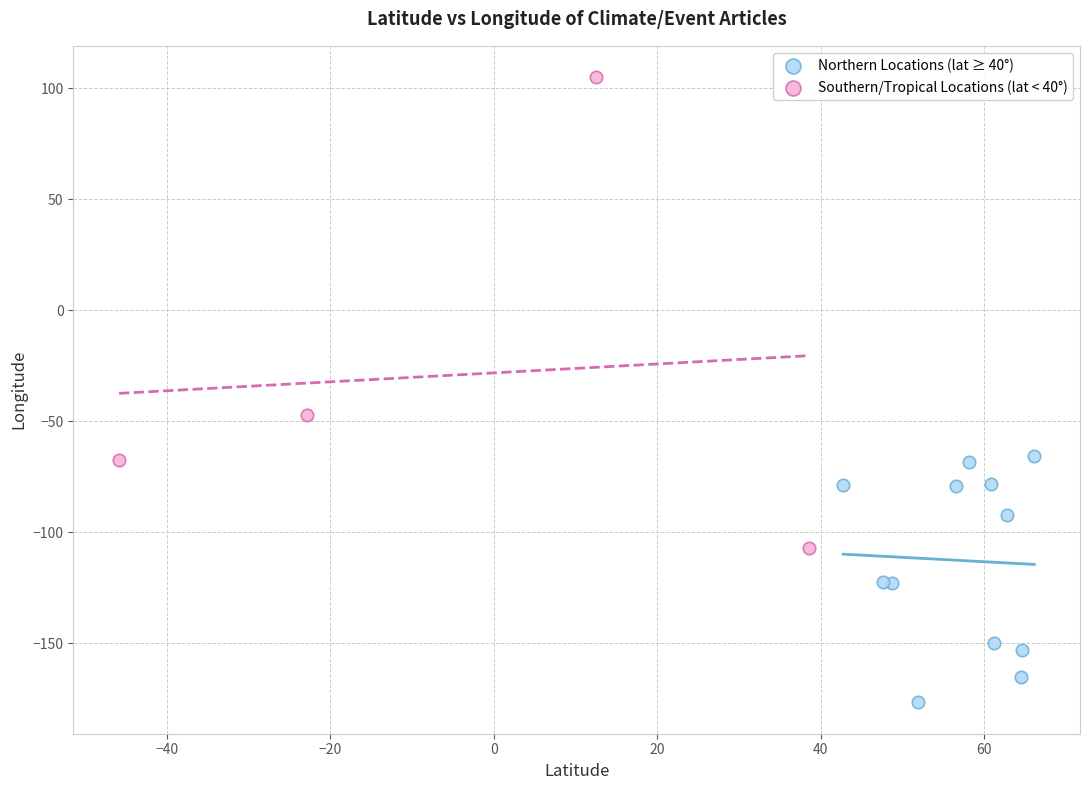

Which series reaches the minimum Y coordinate?

Northern Locations (lat ≥ 40°)